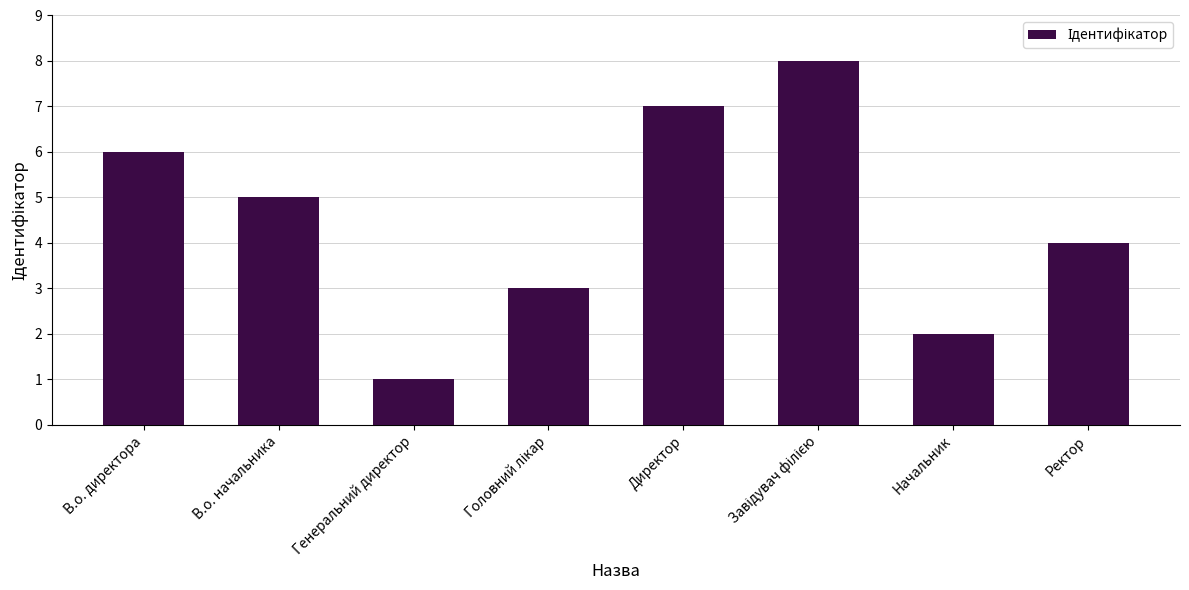

What is the difference between the maximum and second lowest values?

6